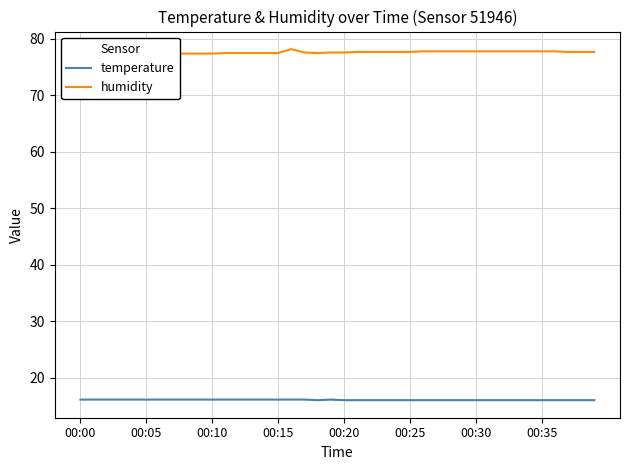

What is the average value of the temperature series?

16.0